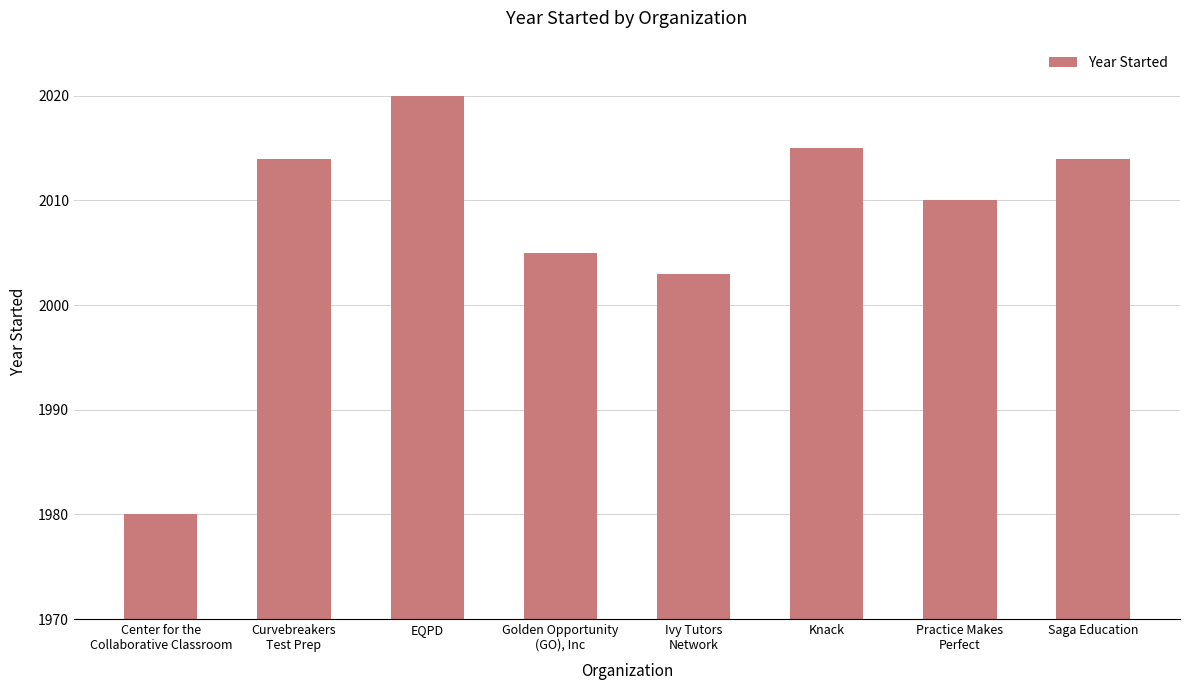

What is the ratio of the value at Golden Opportunity
(GO), Inc to the value at Practice Makes
Perfect?

1.0